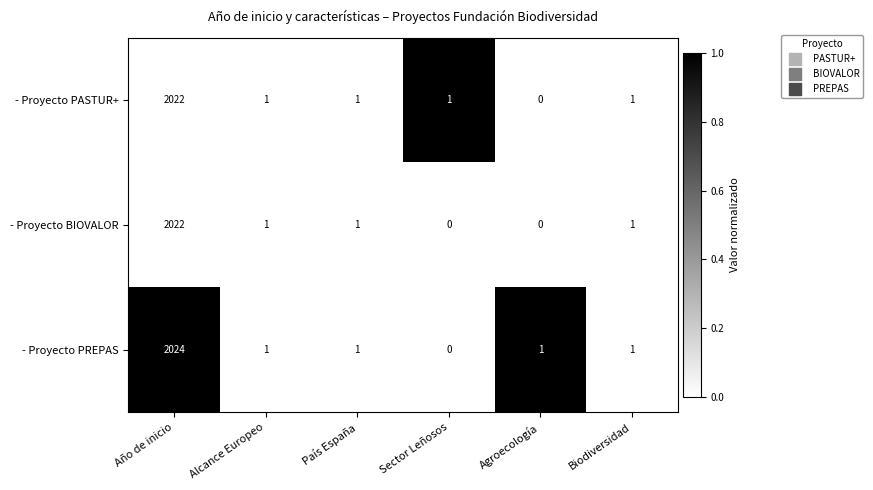

Rank the series by their average value, from highest to lowest.

- Proyecto PREPAS, - Proyecto PASTUR+, - Proyecto BIOVALOR